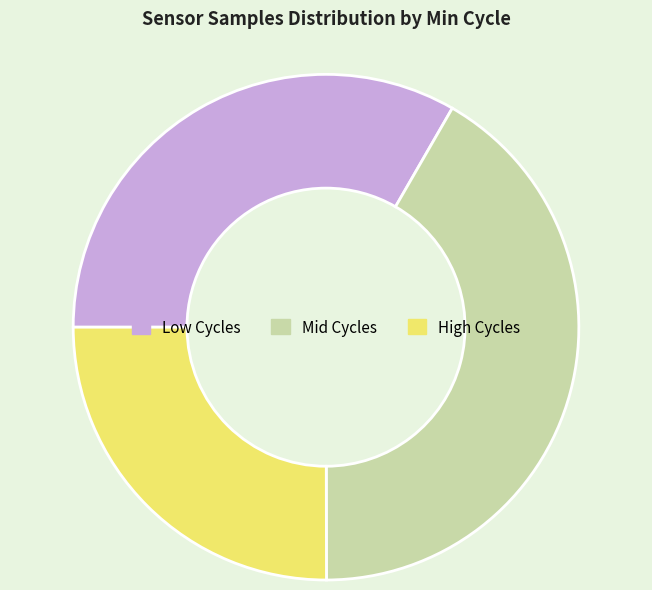

Which slice is the largest?

Mid Cycles